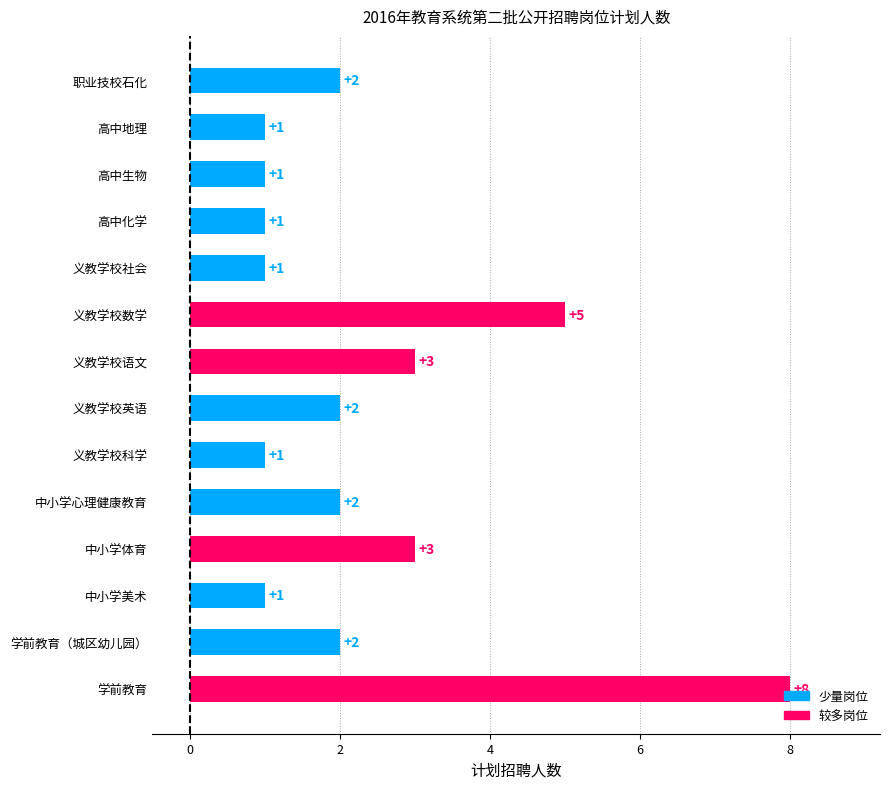

What value does the data have at 中小学体育?

3